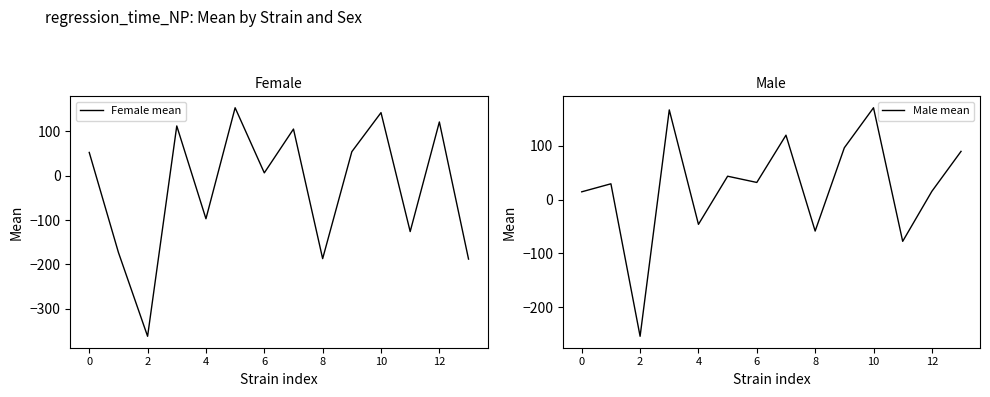

At how many categories does at least one series exceed -130?

13